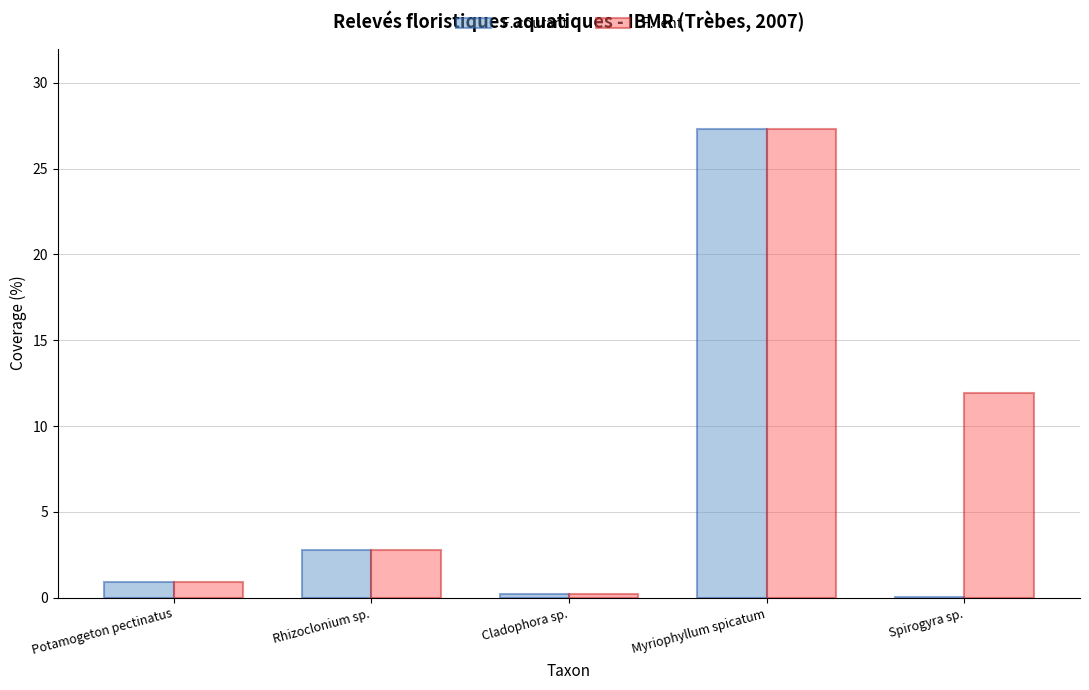

Count the number of categories in the chart.

5